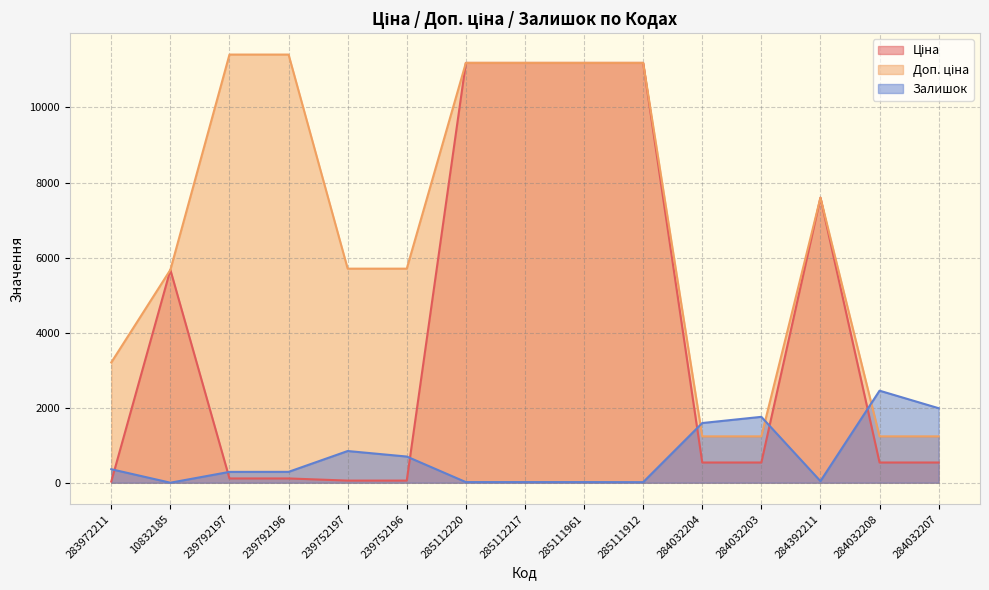

At which category is the sum across all series the highest?

285112220